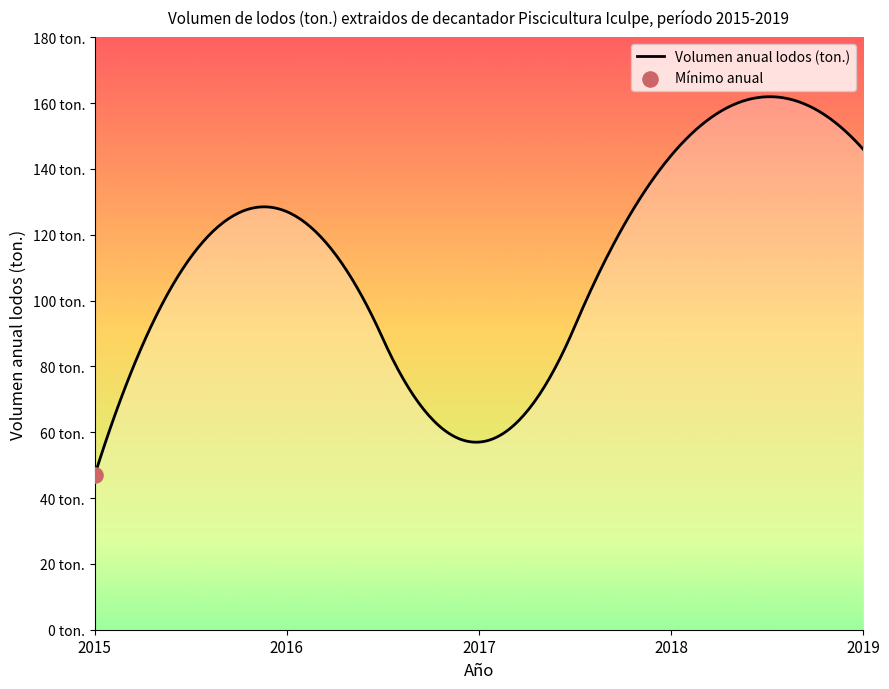

Does the chart have visible grid lines?

No